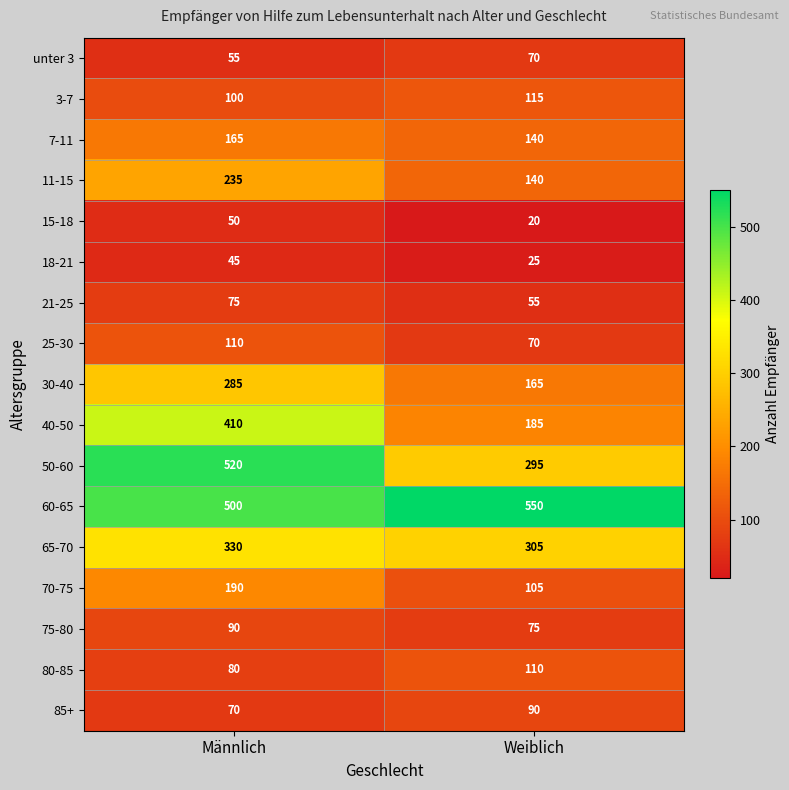

Which label corresponds to the smallest value in the chart?

Weiblich